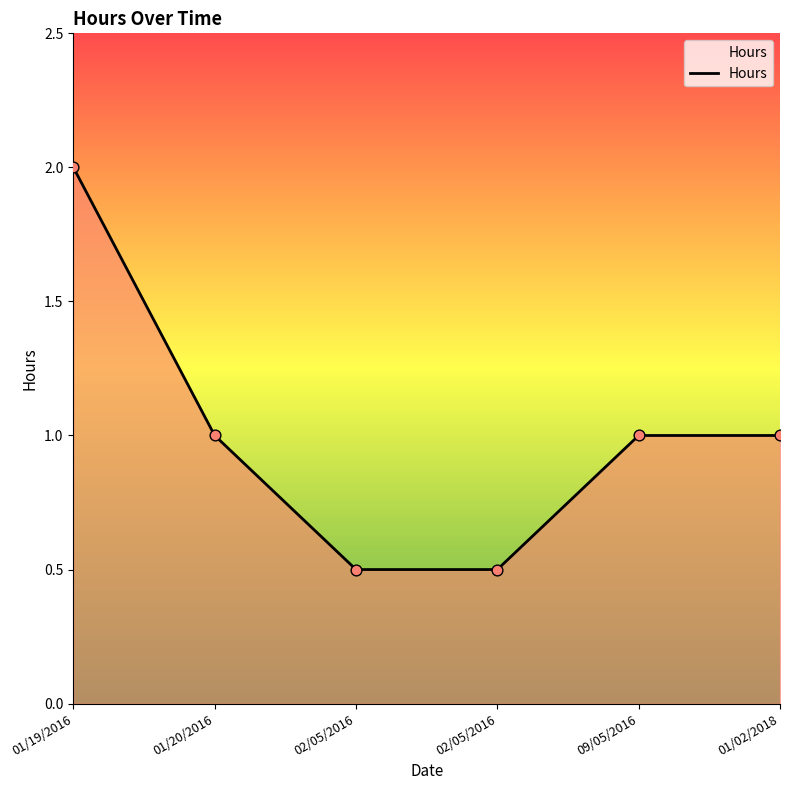

What is the ratio of the value at 01/20/2016 to the value at 01/02/2018?

1.0